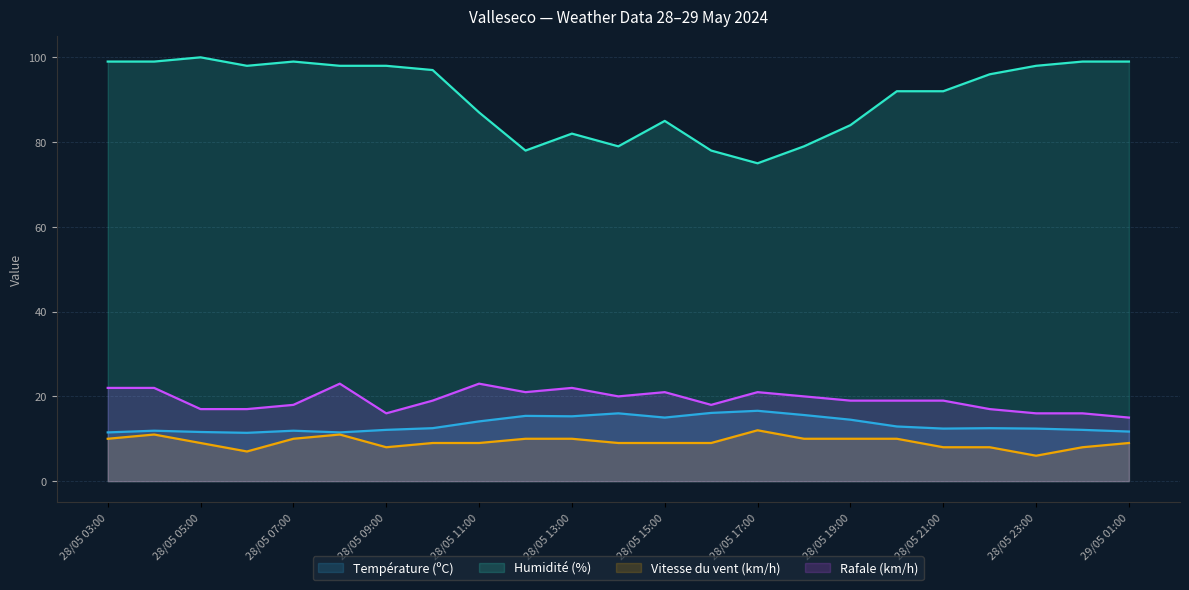

What is the difference between the maximum and second lowest values in the Vitesse du vent (km/h) series?

5.0